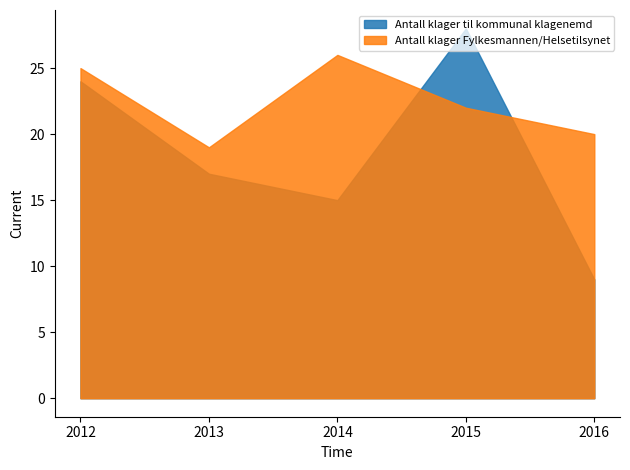

What is the sum of the Antall klager Fylkesmannen/Helsetilsynet values at 2012 and 2016?

45